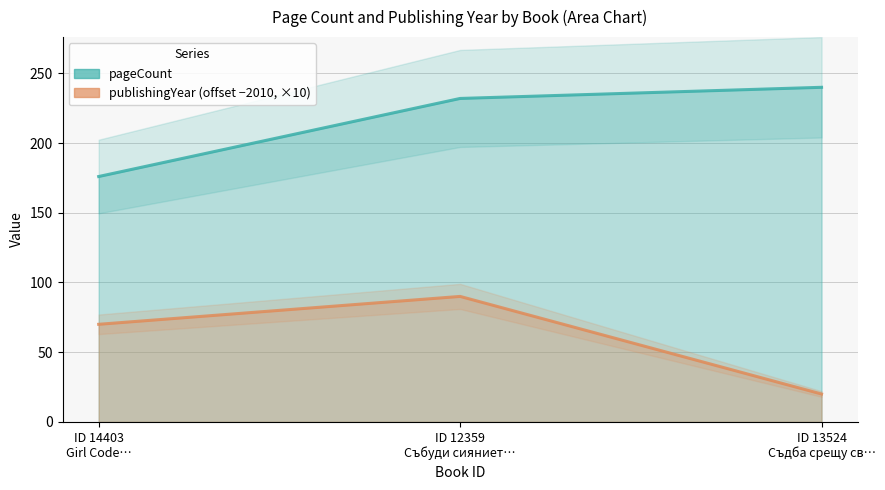

Where is publishingYear nearest to the value 55?

ID 14403 Girl Code…